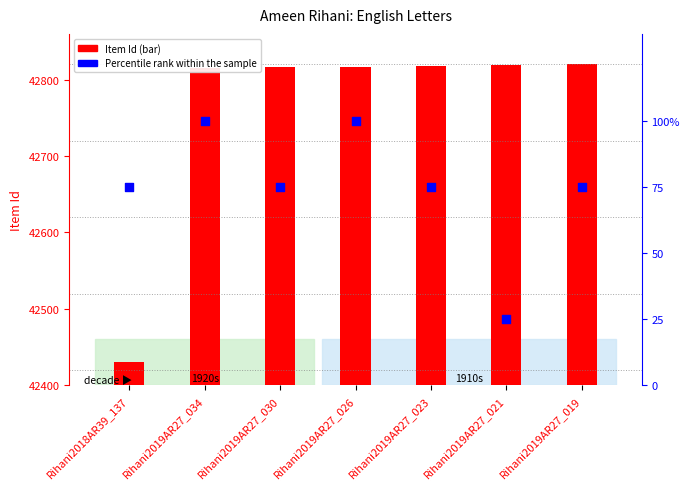

What are all the series names shown in the legend?

Item Id, Percentile rank within the sample